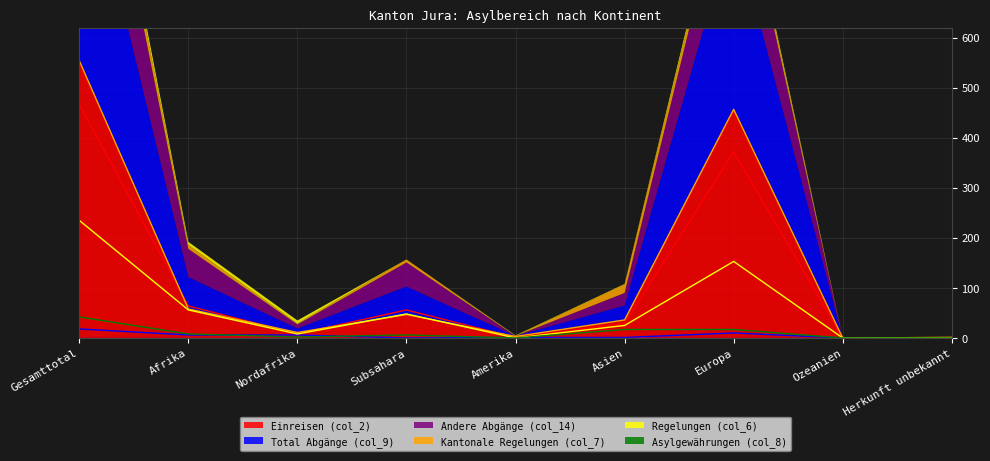

Is it true that Einreisen (col_2) equals 58 at Afrika?

True